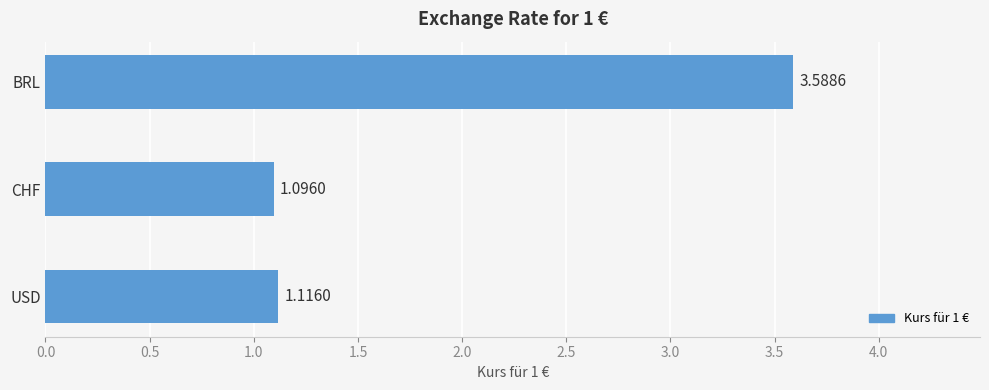

Which category has the highest value across all series?

BRL